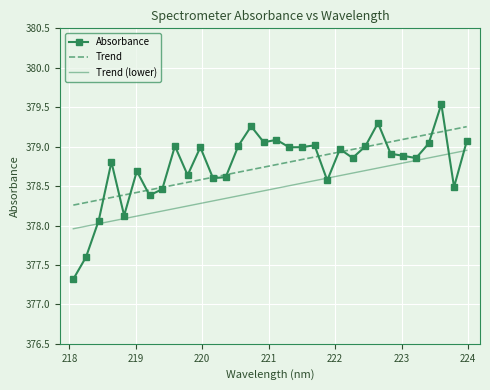

What is the minimum value shown in the chart?

377.3